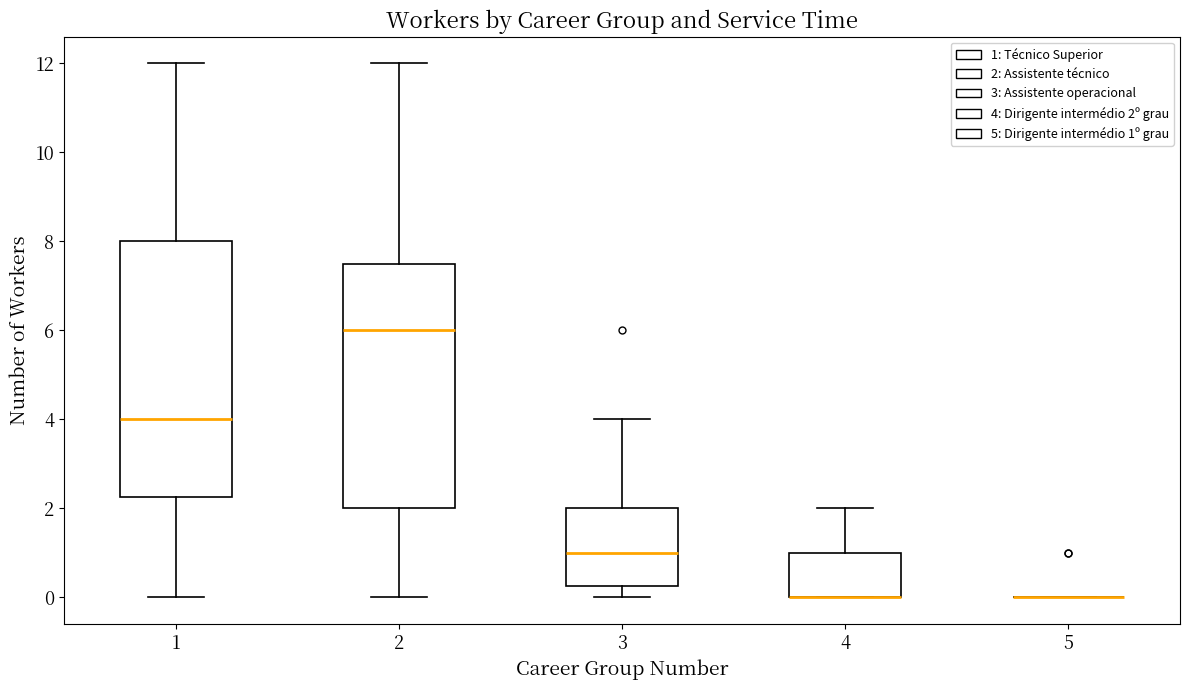

Which box is the tallest, from its lower edge to its upper edge?

1